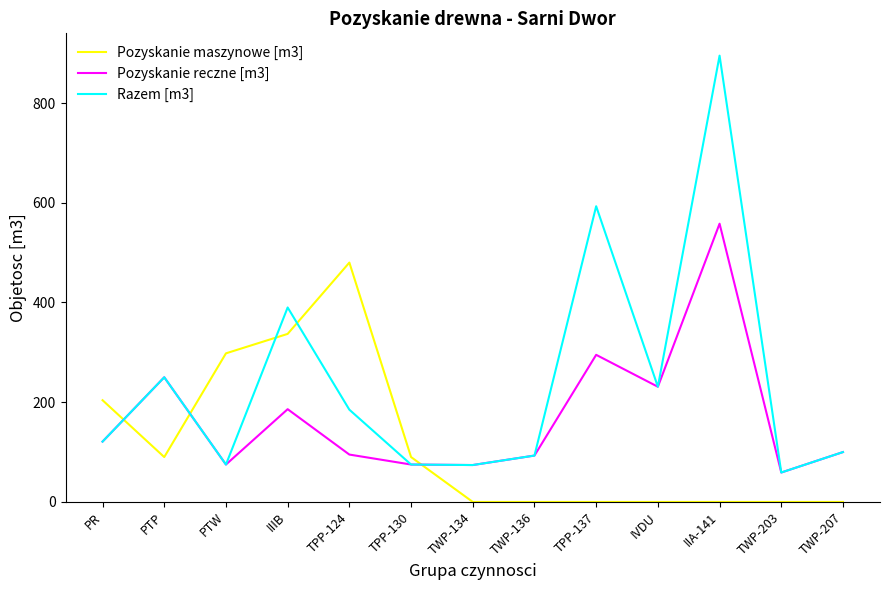

True or false: Pozyskanie maszynowe [m3] has more than 0 interior local peaks.

True